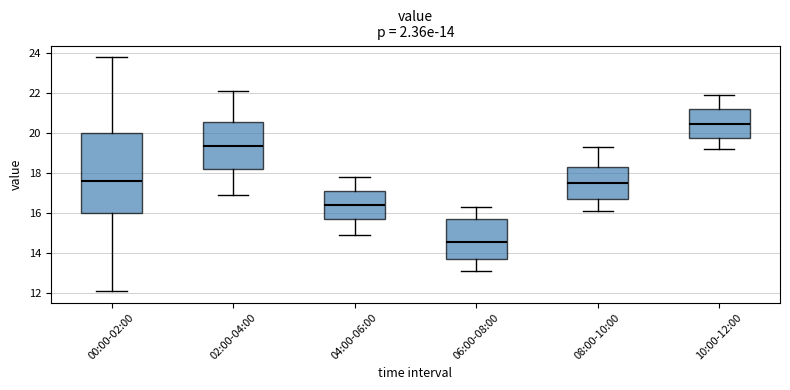

Which box has the lowest median line?

06:00-08:00